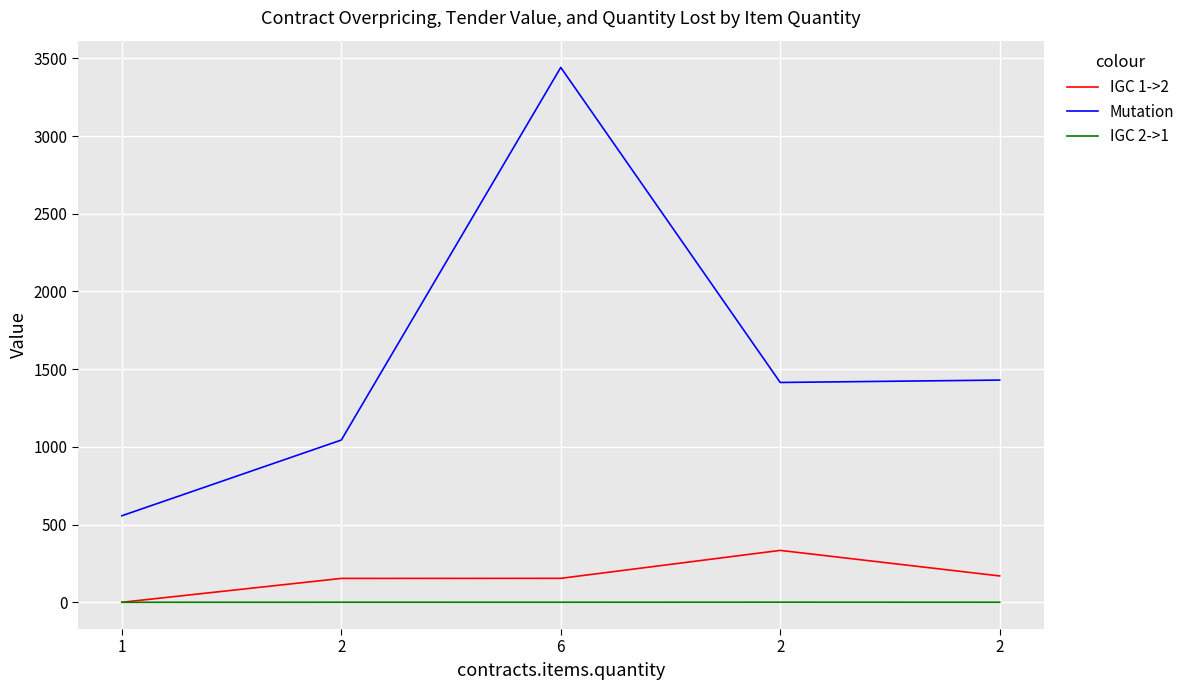

Count the number of categories in the chart.

5